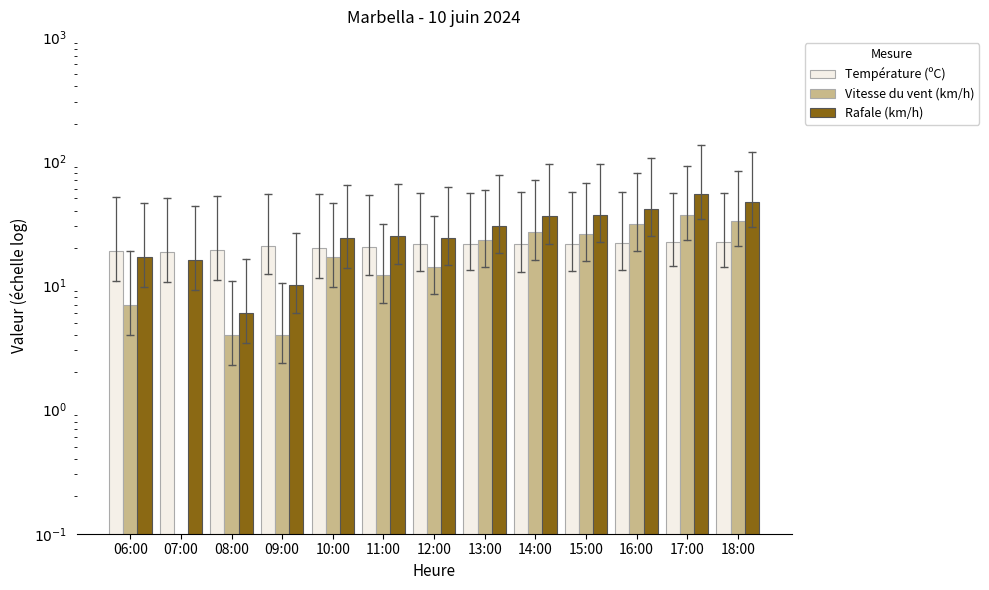

What is the sum of all Température (ºC) values?

271.0